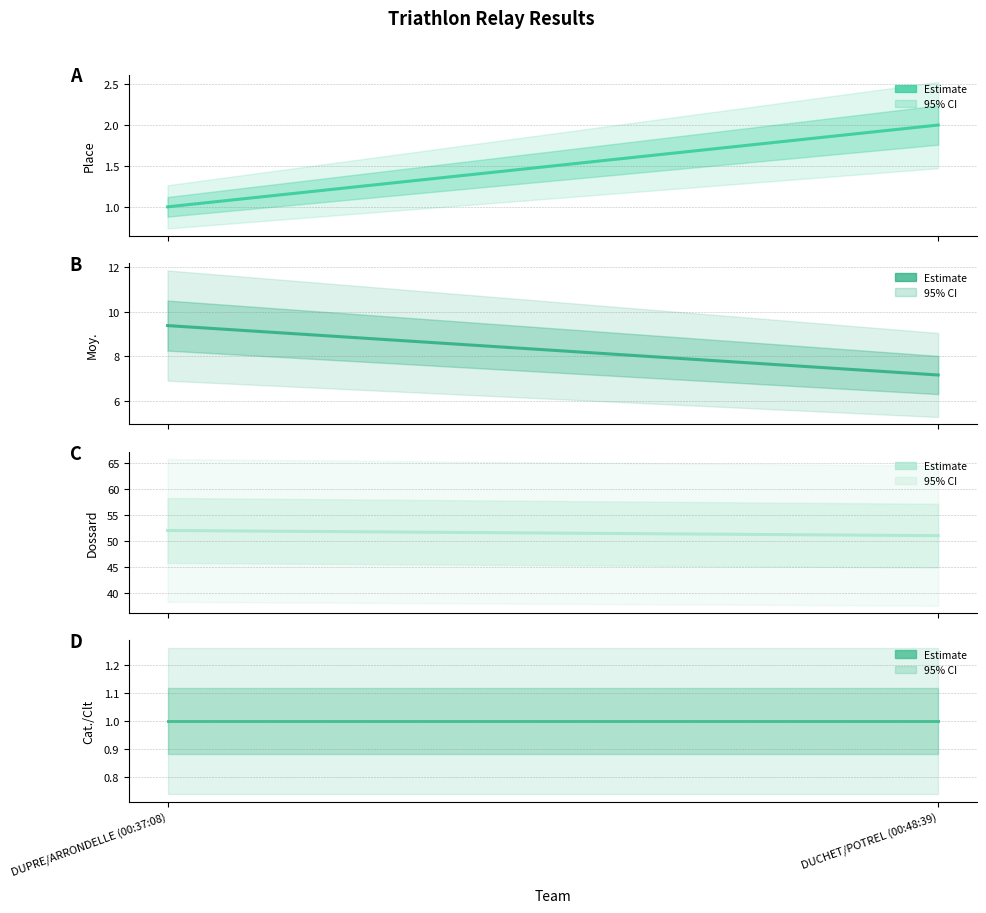

Which category has the highest value across all series?

DUPRE/ARRONDELLE (00:37:08)